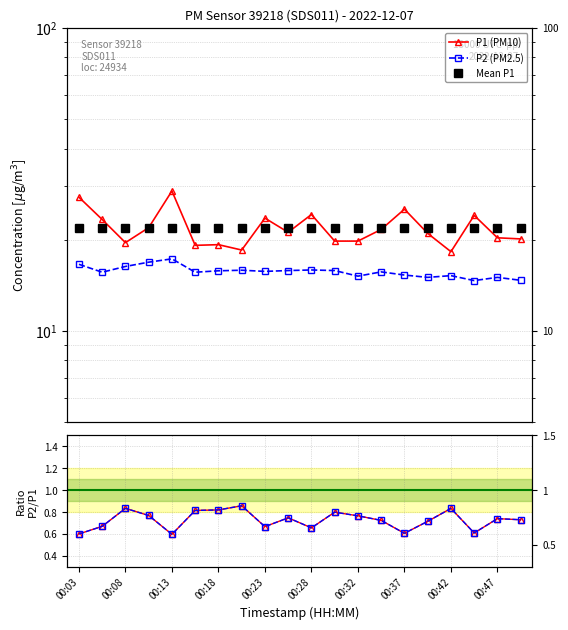

What position from the right is 00:08?

19